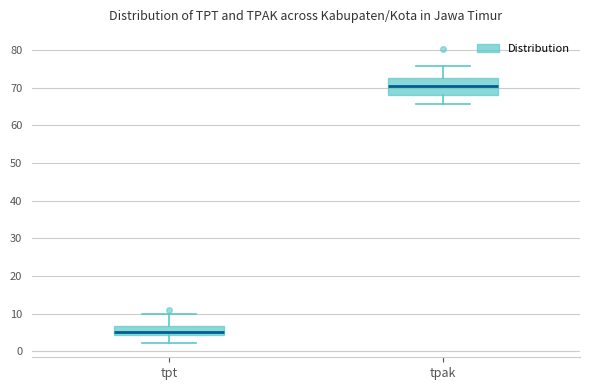

Reading left to right, read every box against the y-axis: the position of its median line, the range the box covers, and the ends of its whiskers. The values are not printed on the chart, so give them approximately, as read against the axis.

tpt: median 5, box 4 to 7, whiskers 2 to 10
tpak: median 70, box 68 to 73, whiskers 66 to 76